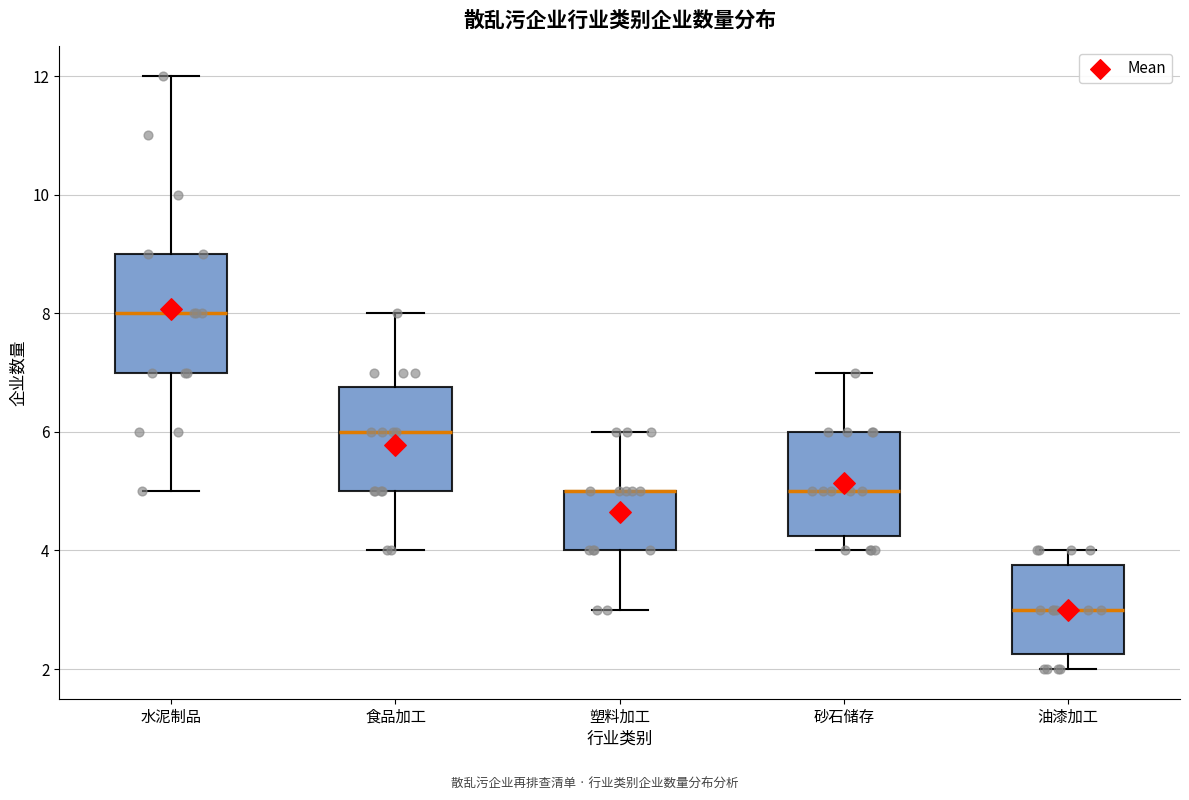

Where does the lower whisker of the box for 水泥制品 end on the y-axis? The values are not printed on the chart, so give them approximately, as read against the axis.

5.0